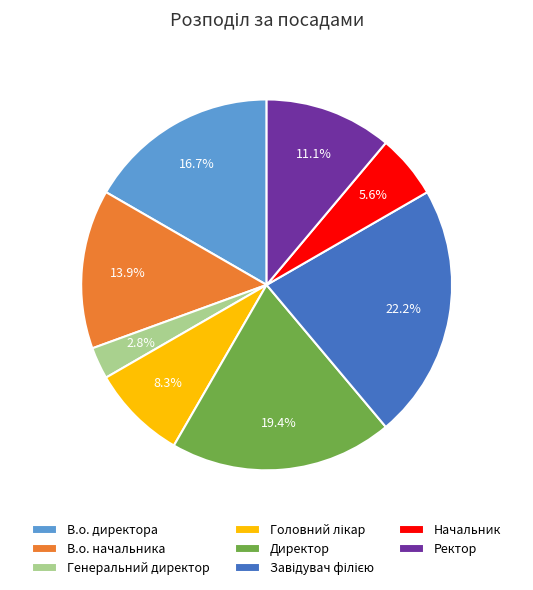

What is the ratio of the value at Начальник to the value at Ректор?

0.5